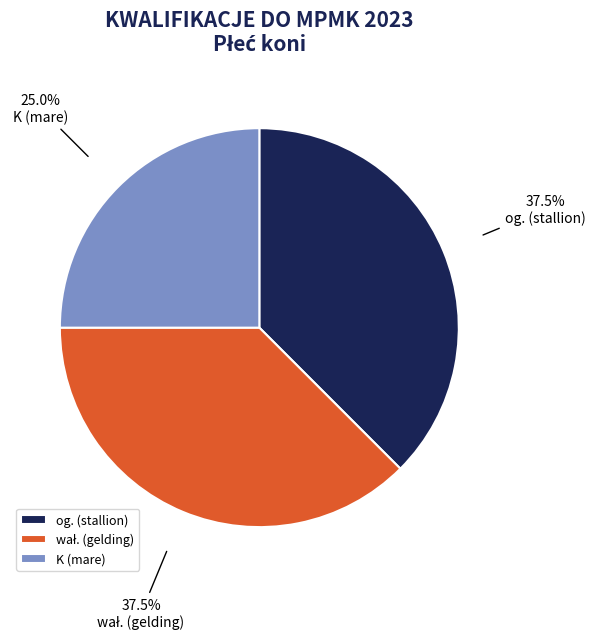

The 2017 slice represents 40% of the pie. True or false?

False